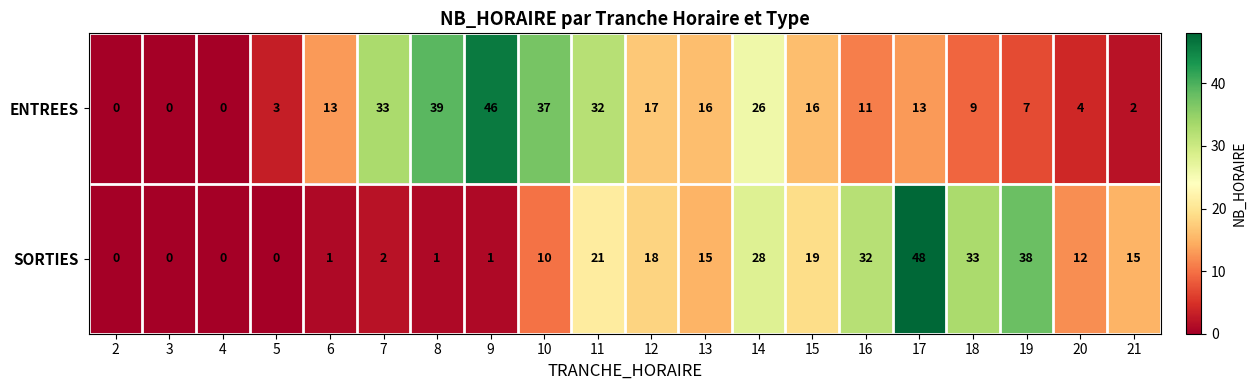

What is the maximum value for SORTIES?

48